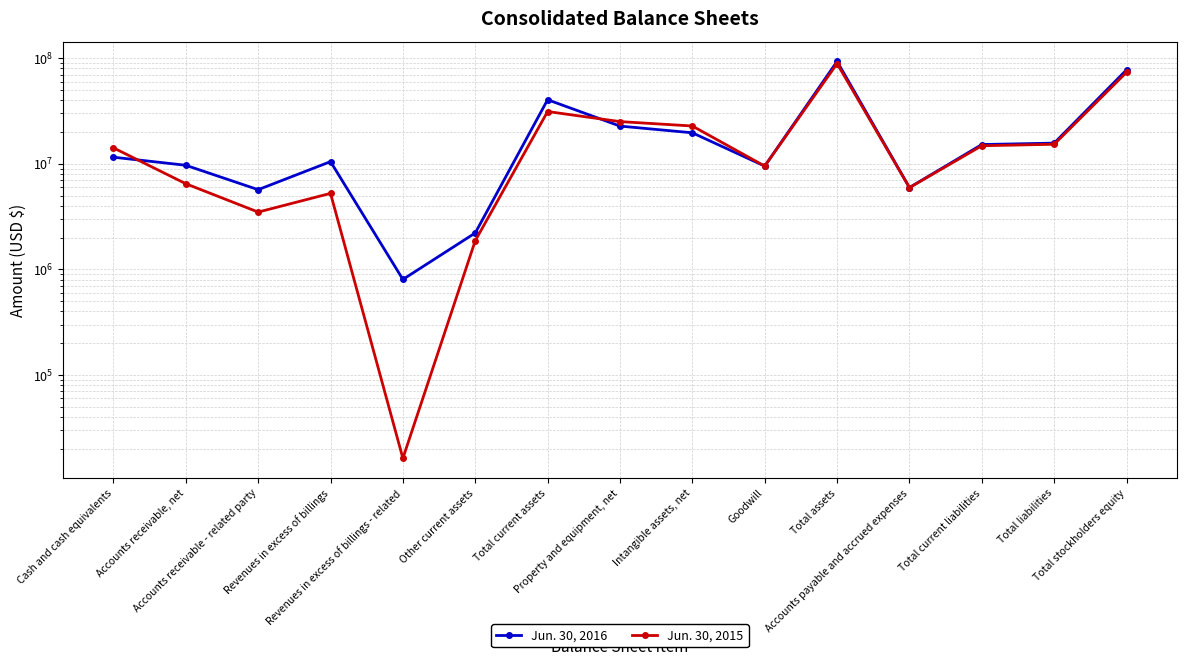

Is it true that Jun. 30, 2016 equals 19674033 at Intangible assets, net?

True